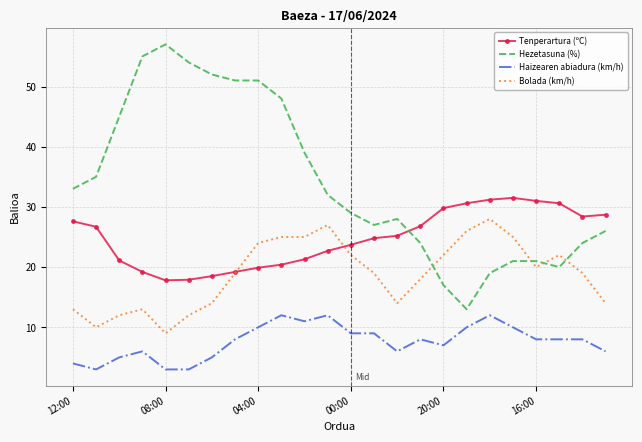

Which series has the widest spread of values?

Hezetasuna (%)